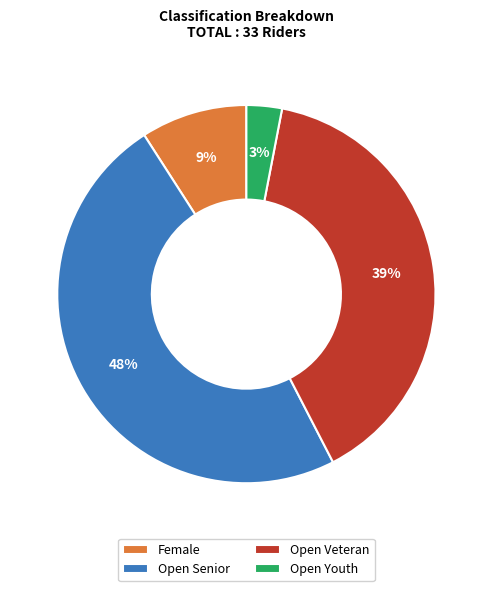

What percentage is the Open Senior slice, to the nearest percent?

48%